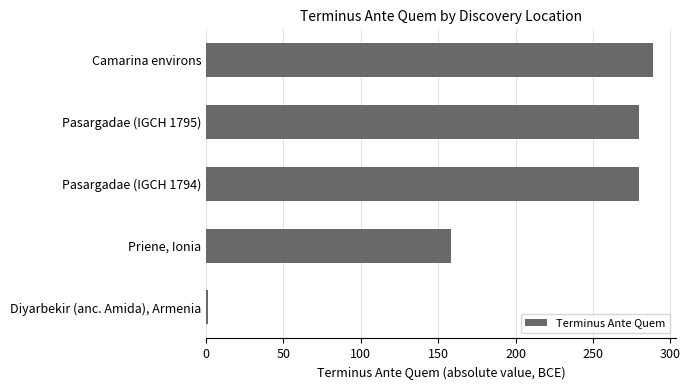

What is the change in value from Priene, Ionia to Pasargadae (IGCH 1794)?

+122